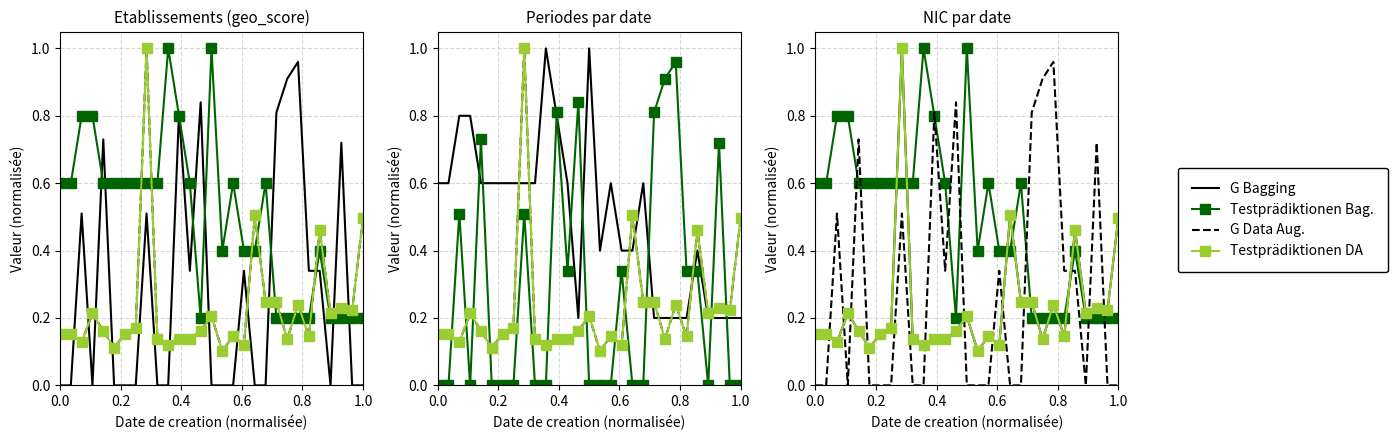

Which series has the largest range (max minus min)?

G Data Aug.